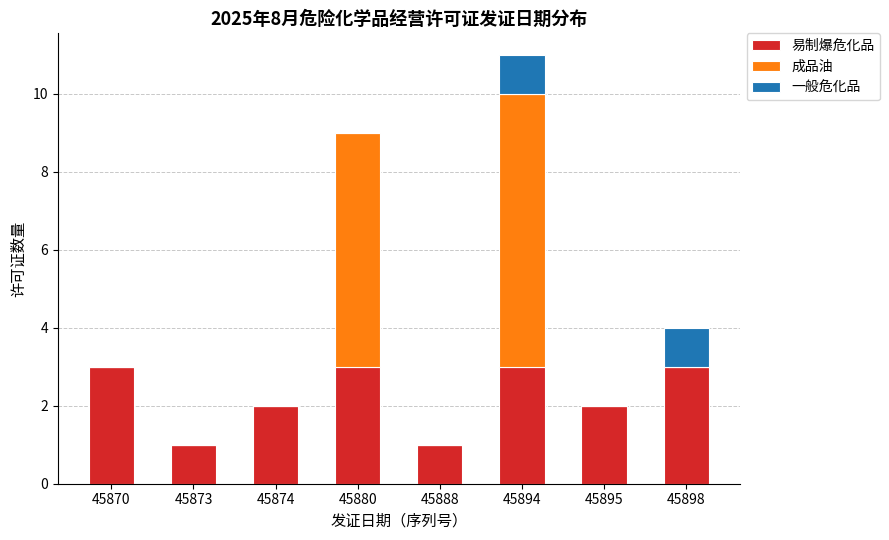

What is the sum of the 易制爆危化品 values at 45894 and 45870?

6